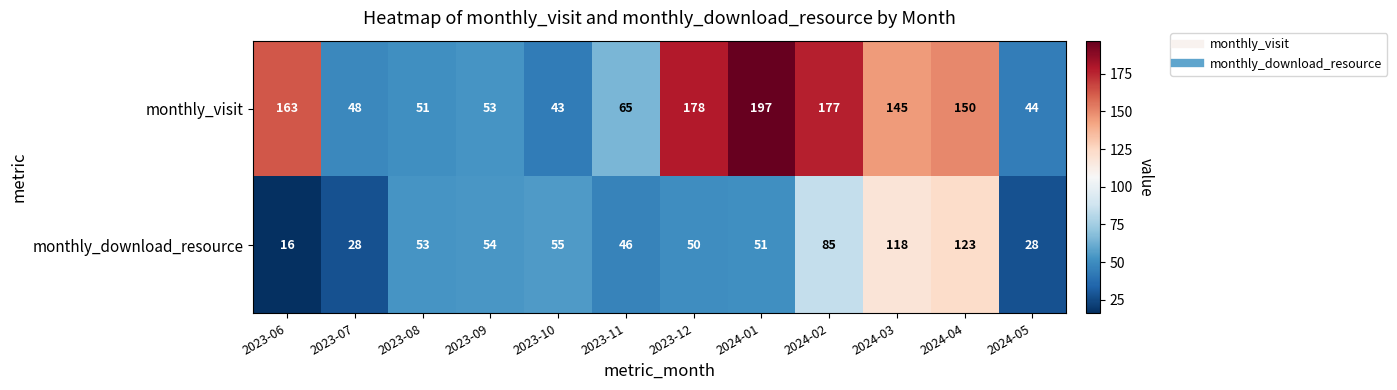

Rank the series by their average value, from lowest to highest.

monthly_download_resource, monthly_visit